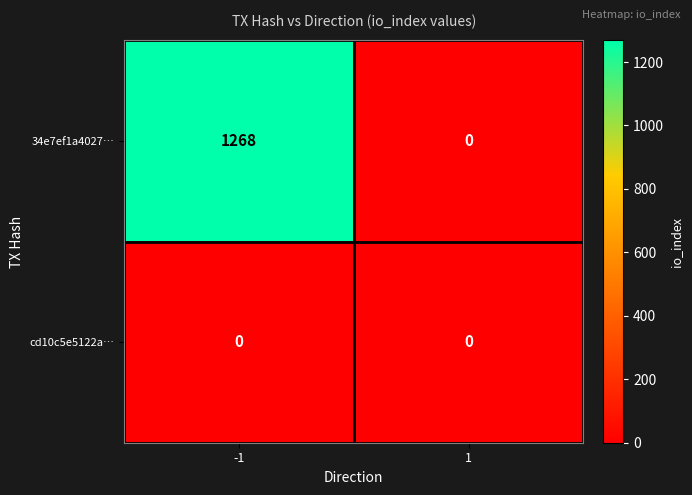

What is the greatest value displayed?

1268